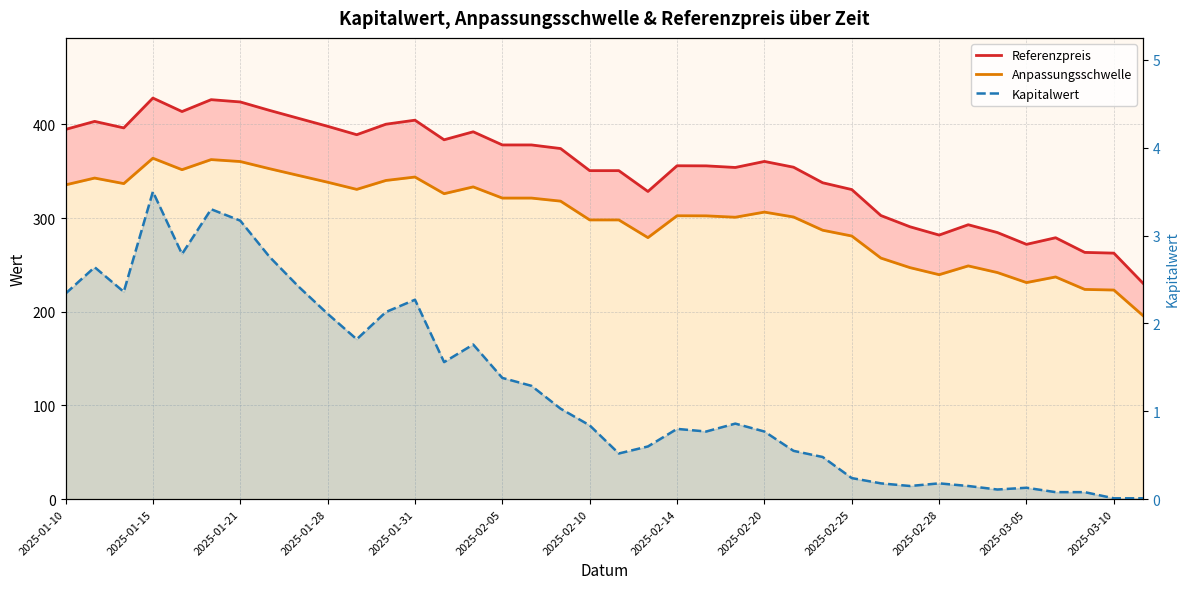

How many data points does each series have?

38